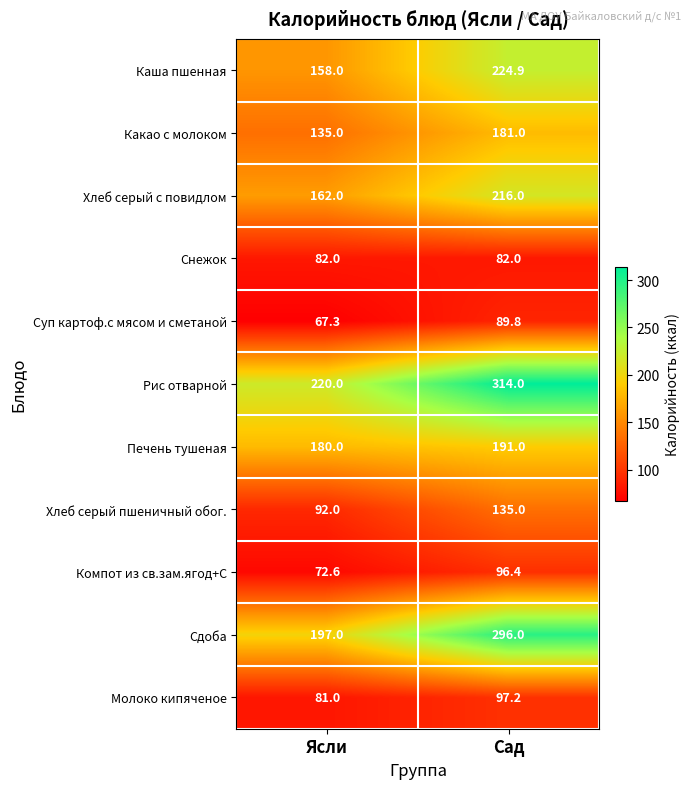

Which series has the widest spread of values?

Сдоба